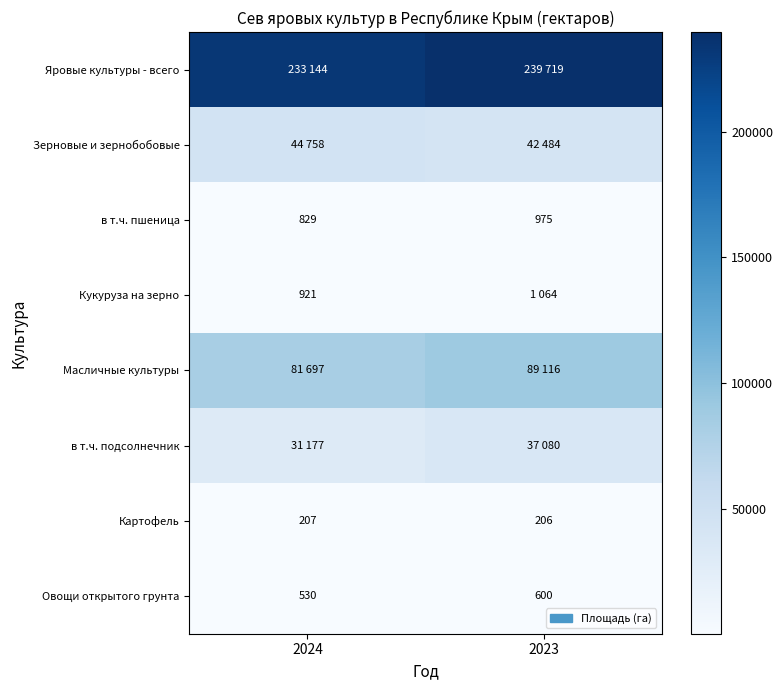

What is the sum of the в т.ч. пшеница values at 2023 and 2024?

1804